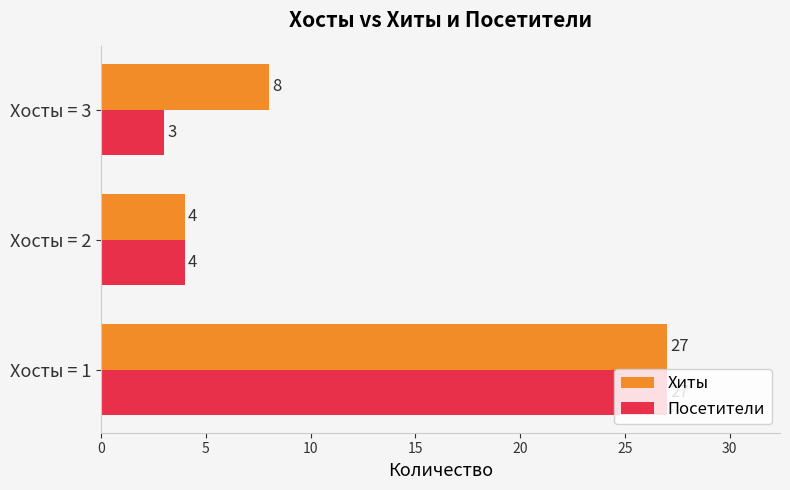

The value of Посетители at Хосты = 3 is 2. True or false?

False